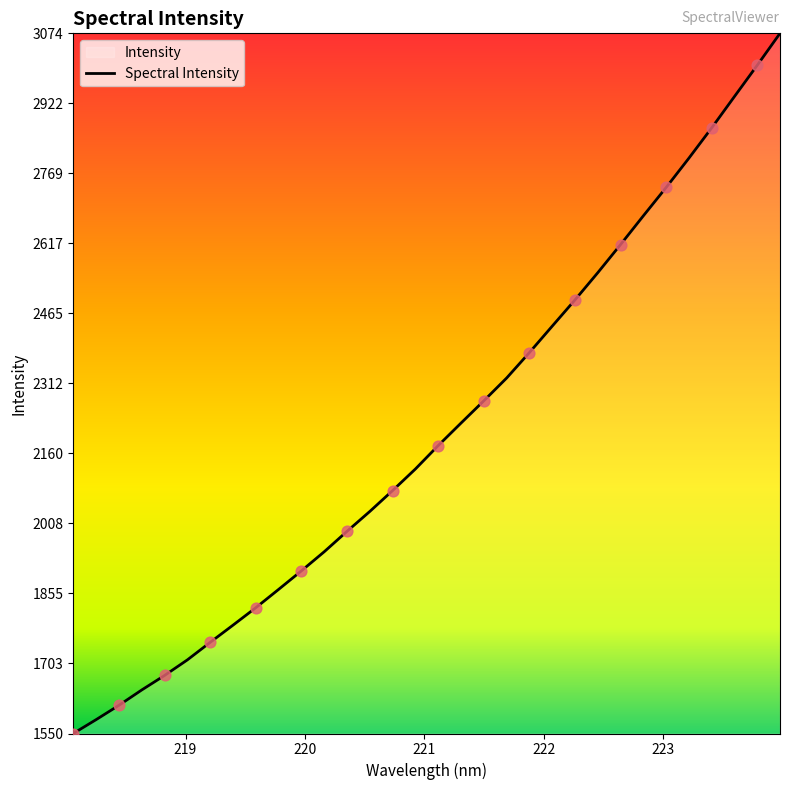

What is the difference between the maximum and minimum values?

1523.8